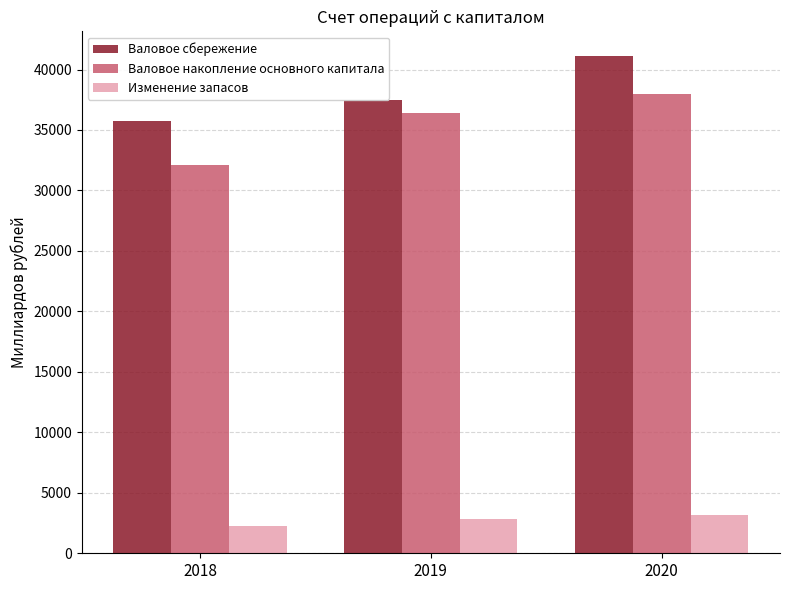

Which series has the largest range (max minus min)?

Валовое накопление основного капитала